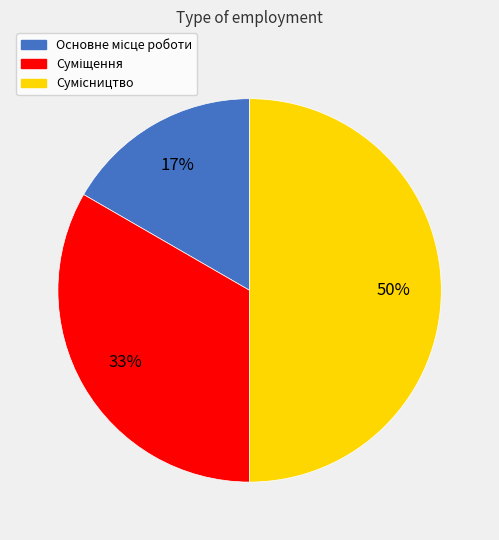

To the nearest percent, what is the difference between the largest and smallest slice percentages?

33%